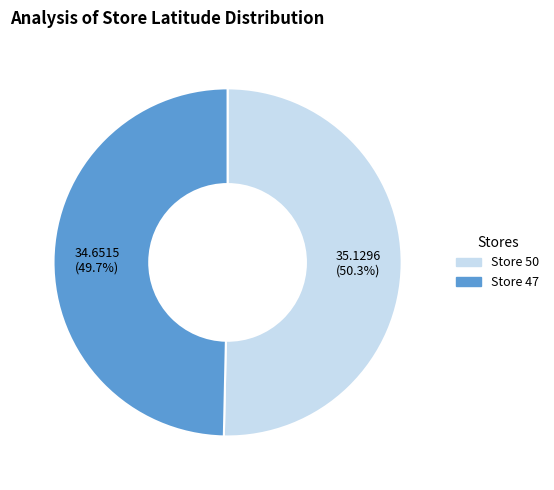

Which slice is the largest?

Store 50